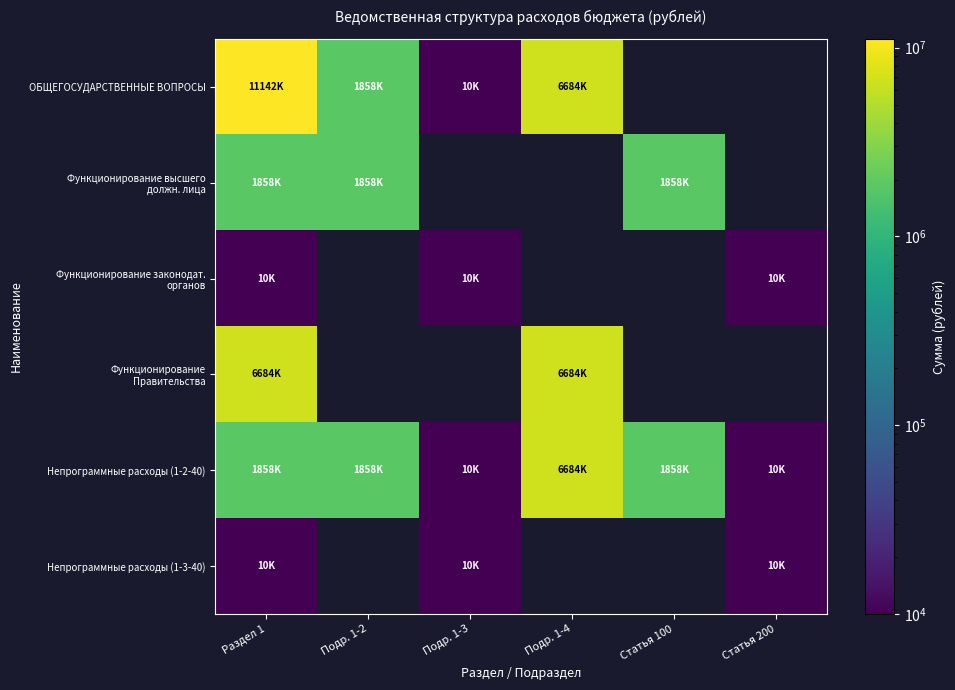

What is the lowest value of the Непрограммные расходы (1-3-40) series?

10000.0